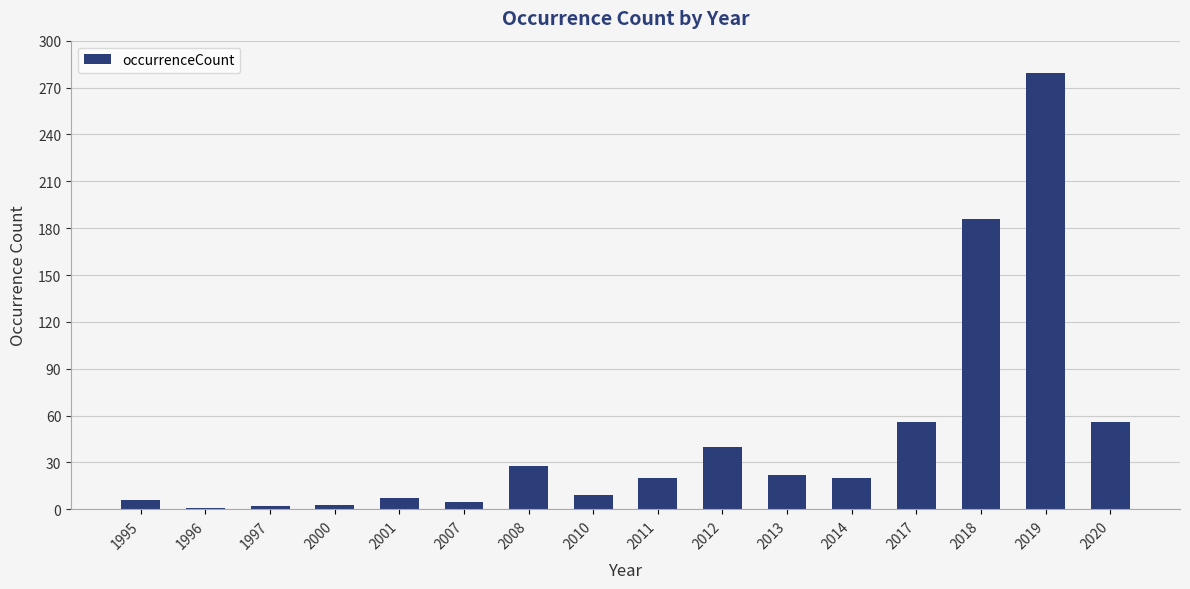

Where is the data nearest to the value 140?

2018